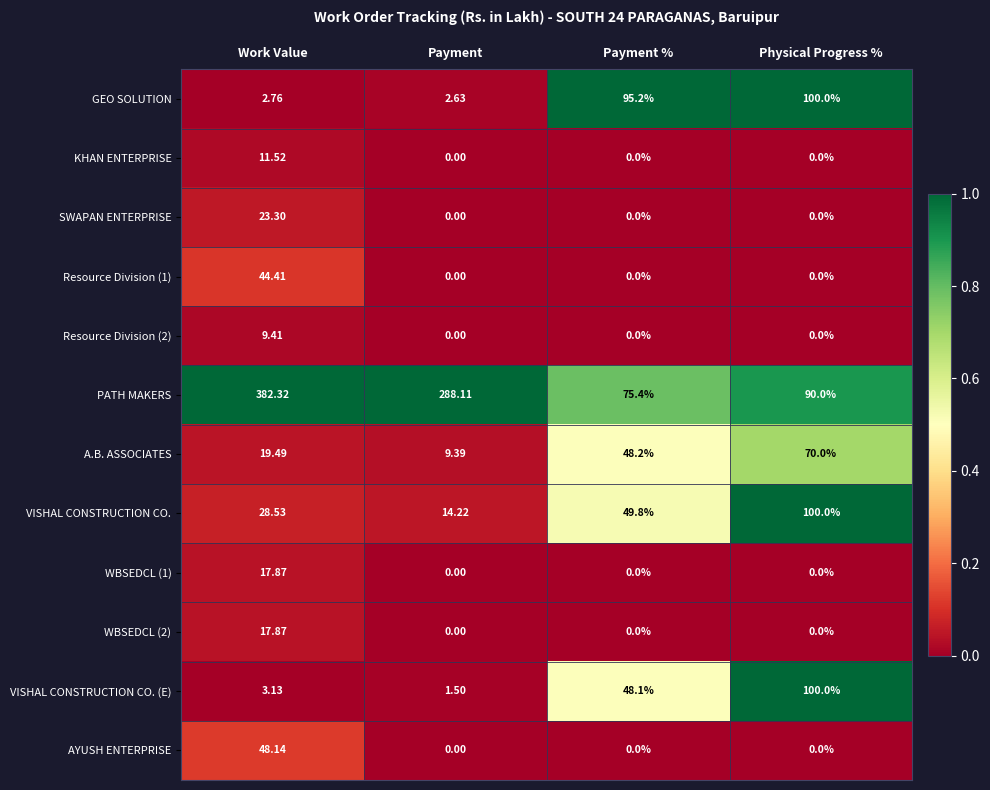

Count the number of data series in this chart.

12